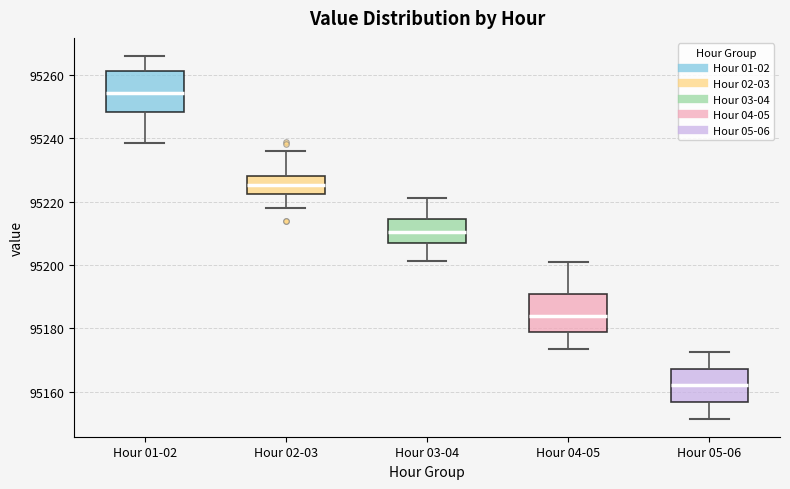

Where does the median line of the box for Hour 04-05 sit on the y-axis? The values are not printed on the chart, so give them approximately, as read against the axis.

95184